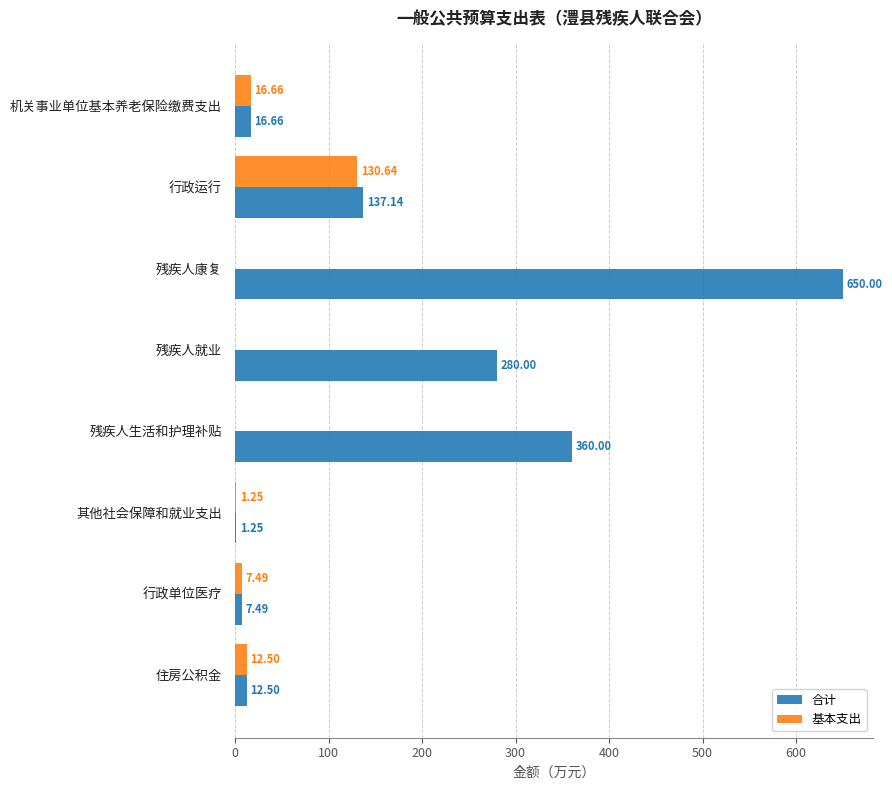

Which series has the widest spread of values?

合计